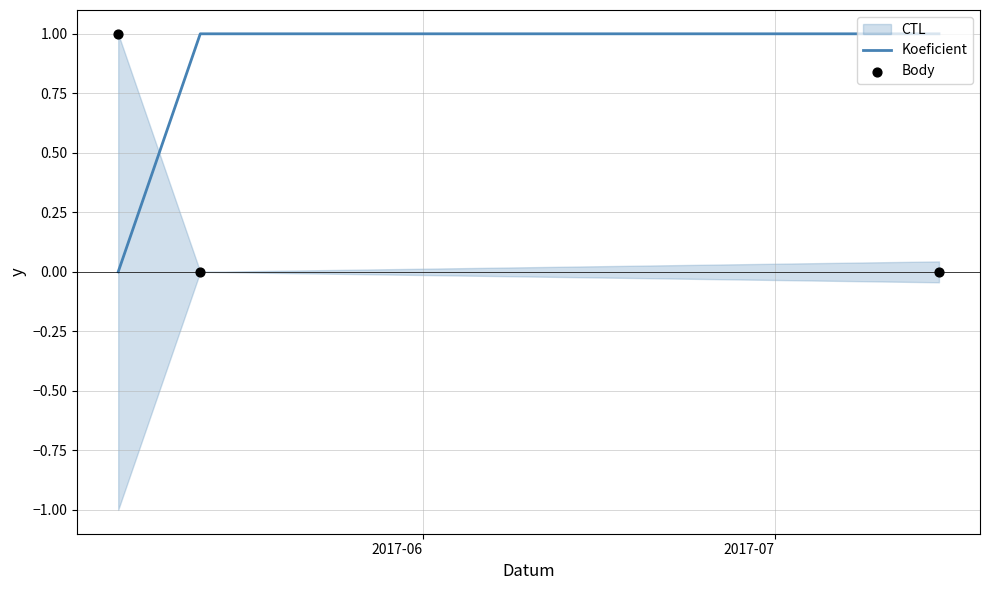

Is the value of Body at 2017-06 greater than the value of Koeficient at 2017-07?

No